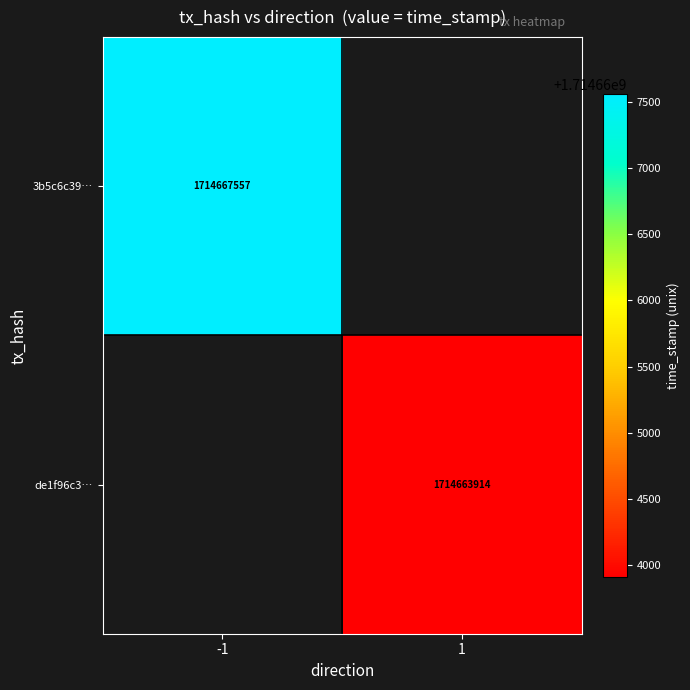

Is it true that 3b5c6c39… equals 2861873919 at -1?

False